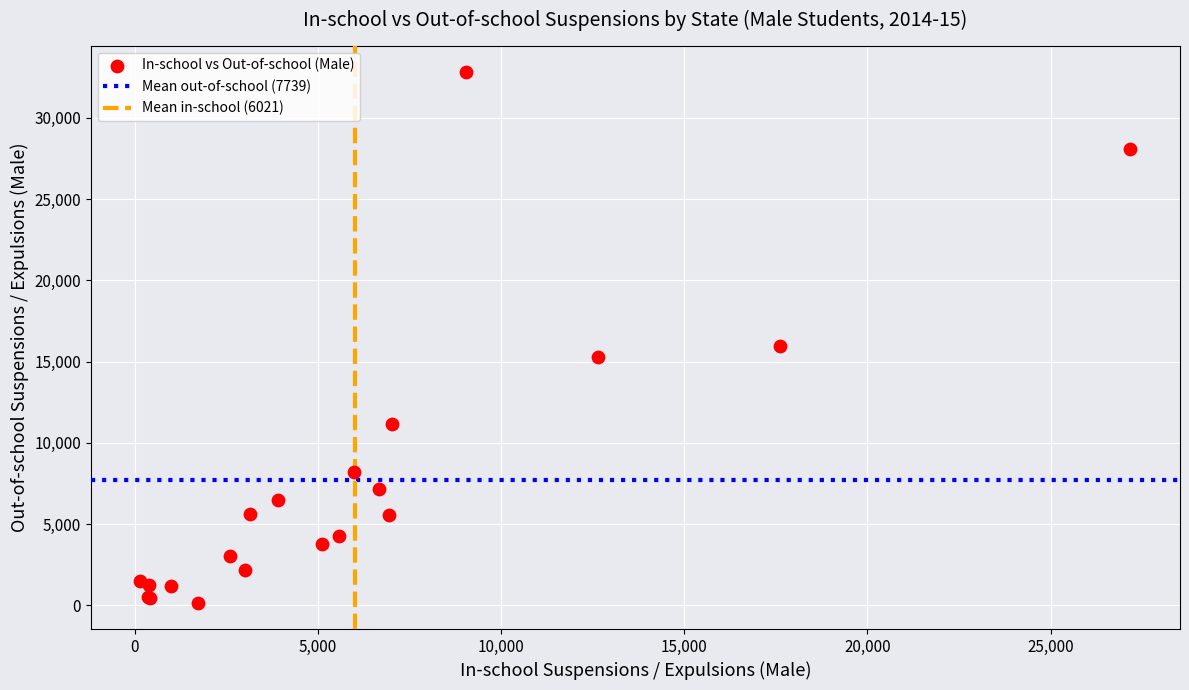

What Y value in the scatter plot is closest to 16499?

15962